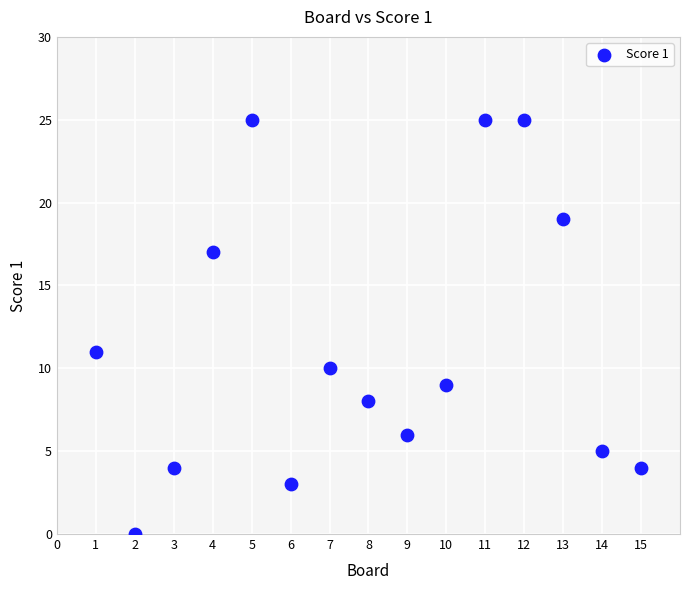

What is the range of X values (max minus min)?

14